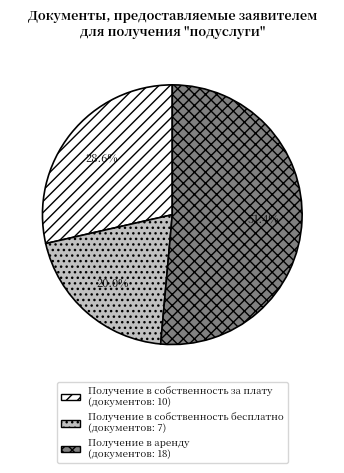

Is Получение в аренду the majority of the pie?

Yes